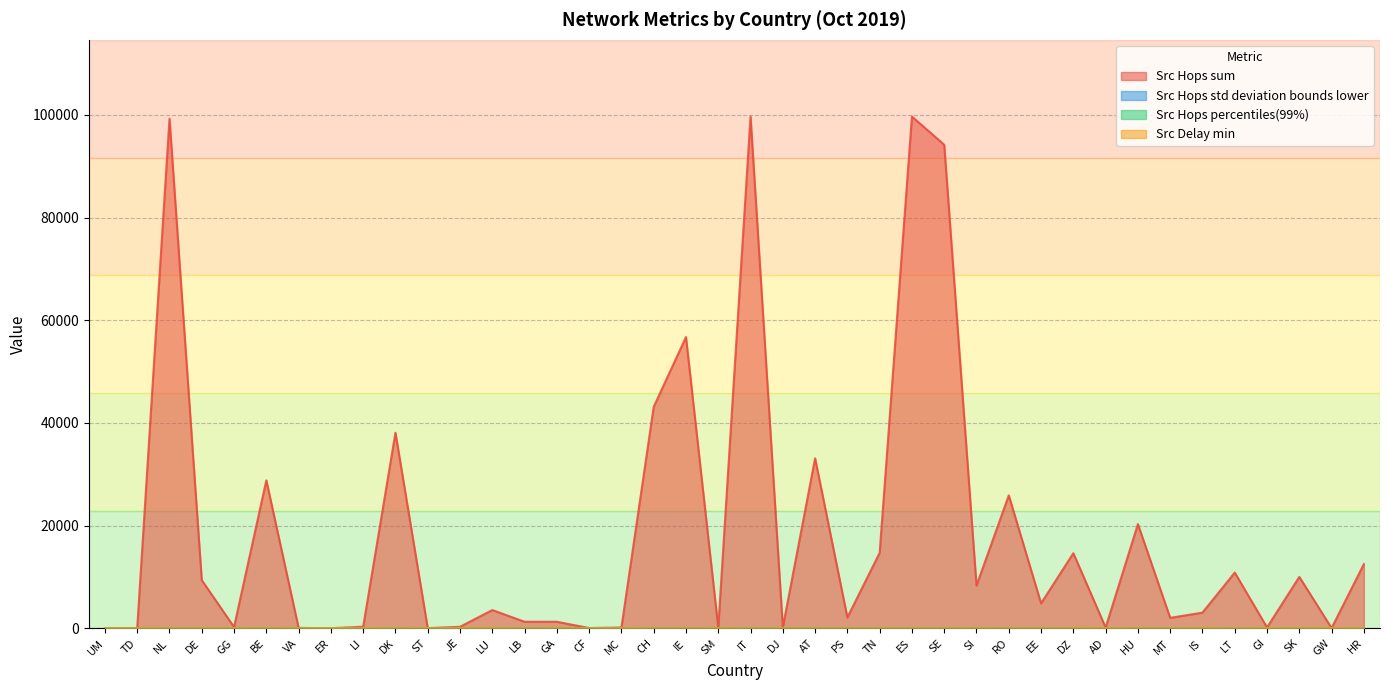

How many data points does each series have?

40